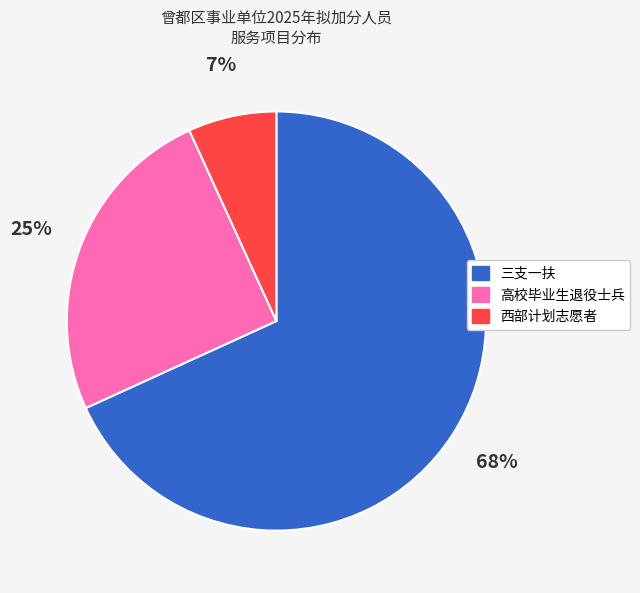

Is it true that 三支一扶 is 57% of the pie?

False